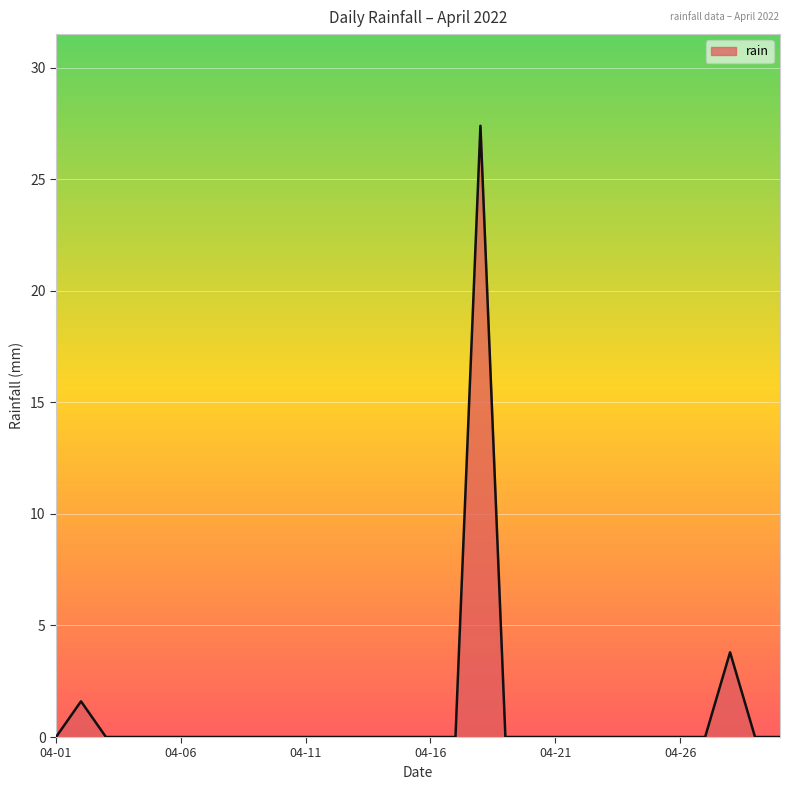

How many lines are shown in the chart?

1